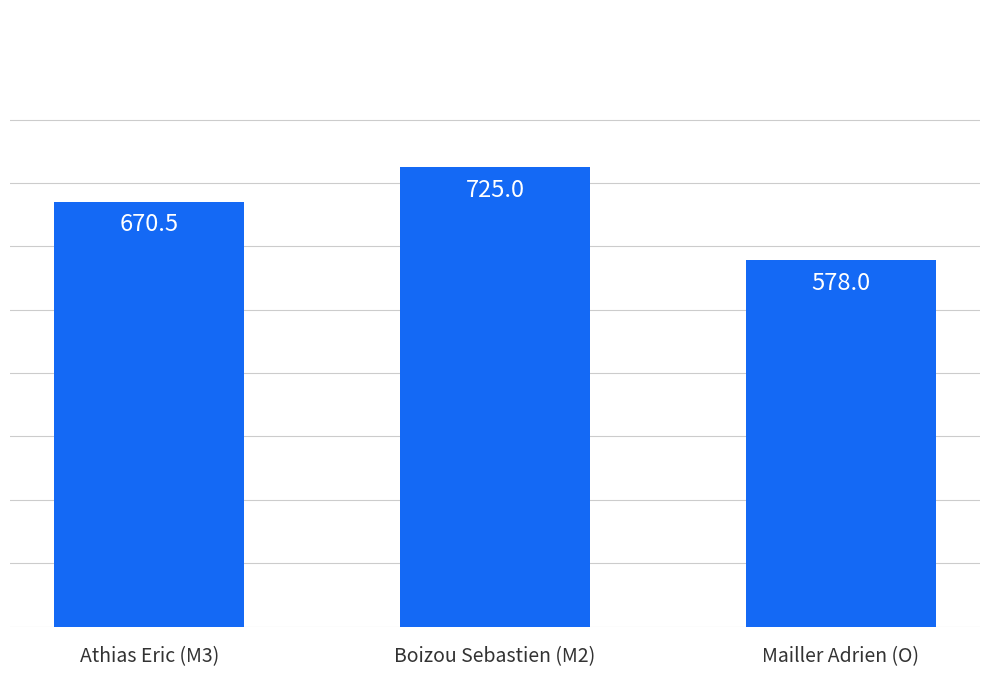

What is the value of the 2nd bar from the left?

725.0